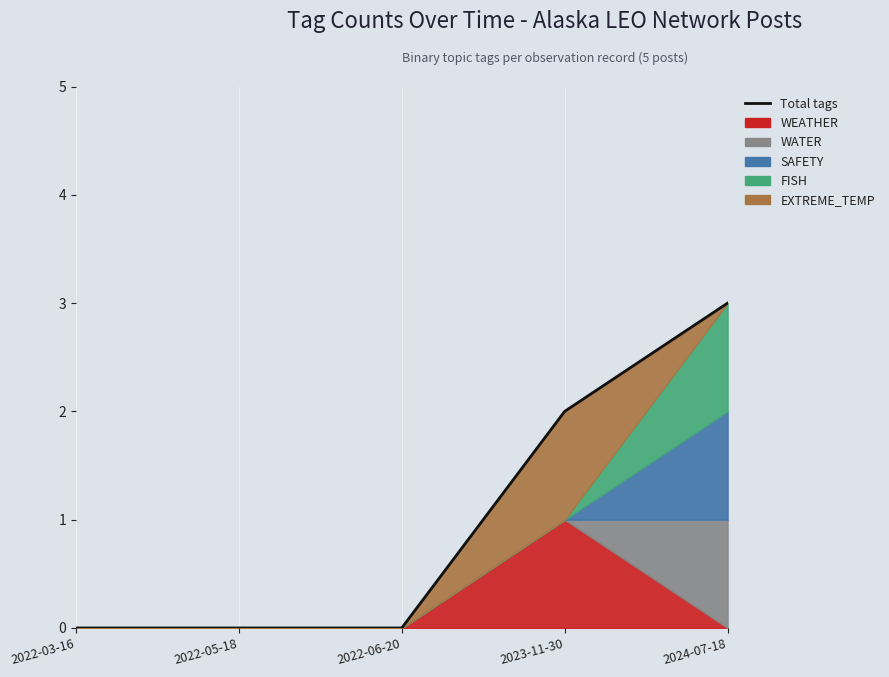

Which category has the lowest value across all series?

2022-03-16